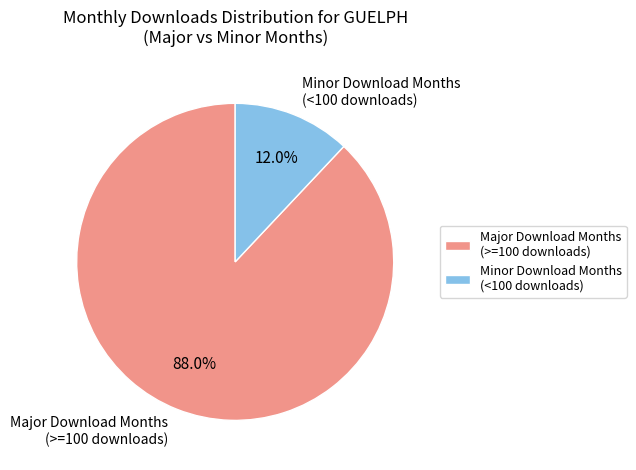

Do Major Download Months (>=100 downloads) and Minor Download Months (<100 downloads) together represent more than half of the pie?

Yes